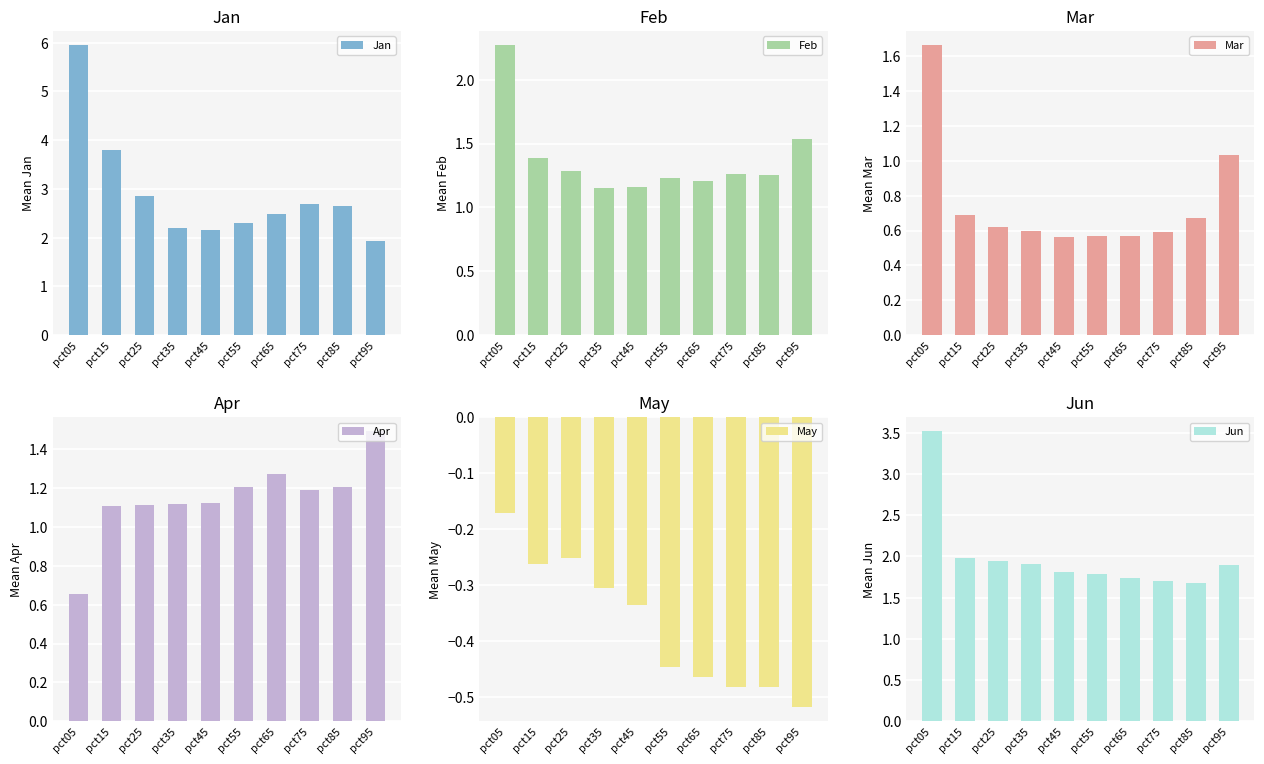

Rank the categories by Jun value from lowest to highest.

pct85, pct75, pct65, pct55, pct45, pct95, pct35, pct25, pct15, pct05